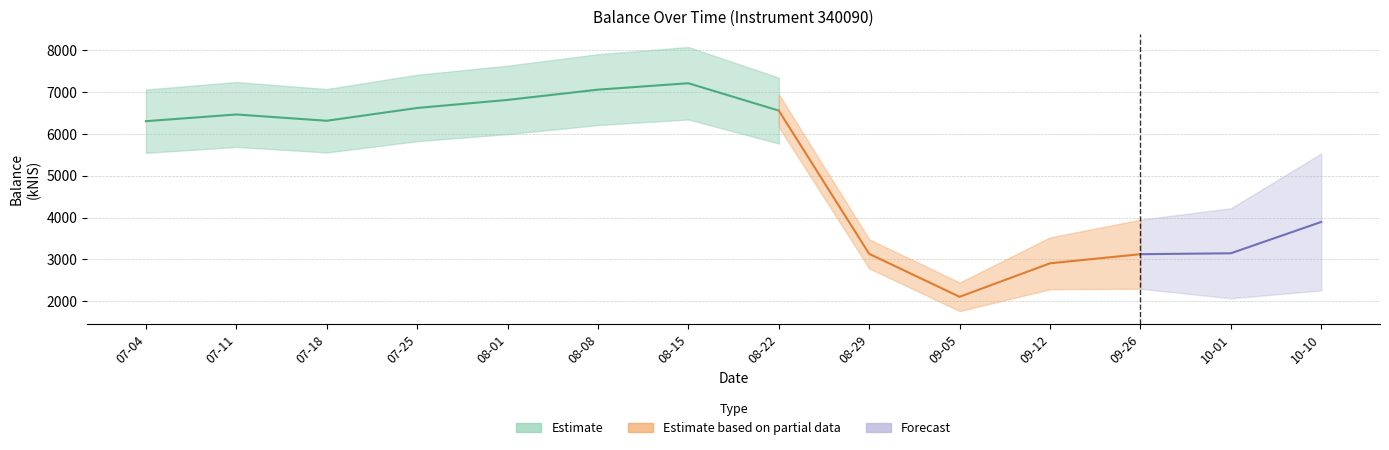

At which category does the data reach its first local valley?

2024-07-18